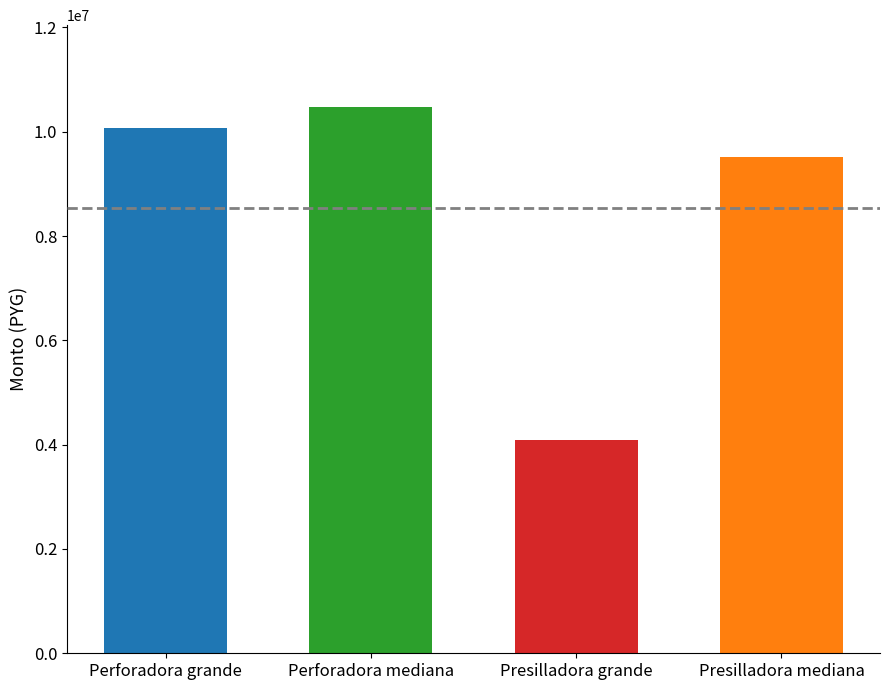

What is the smallest value displayed?

4098350